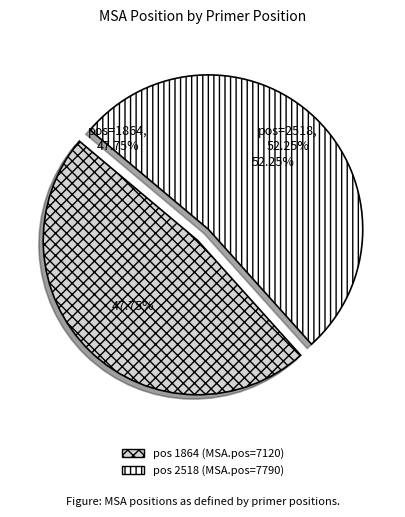

Rank the categories by value from highest to lowest.

2518, 1864